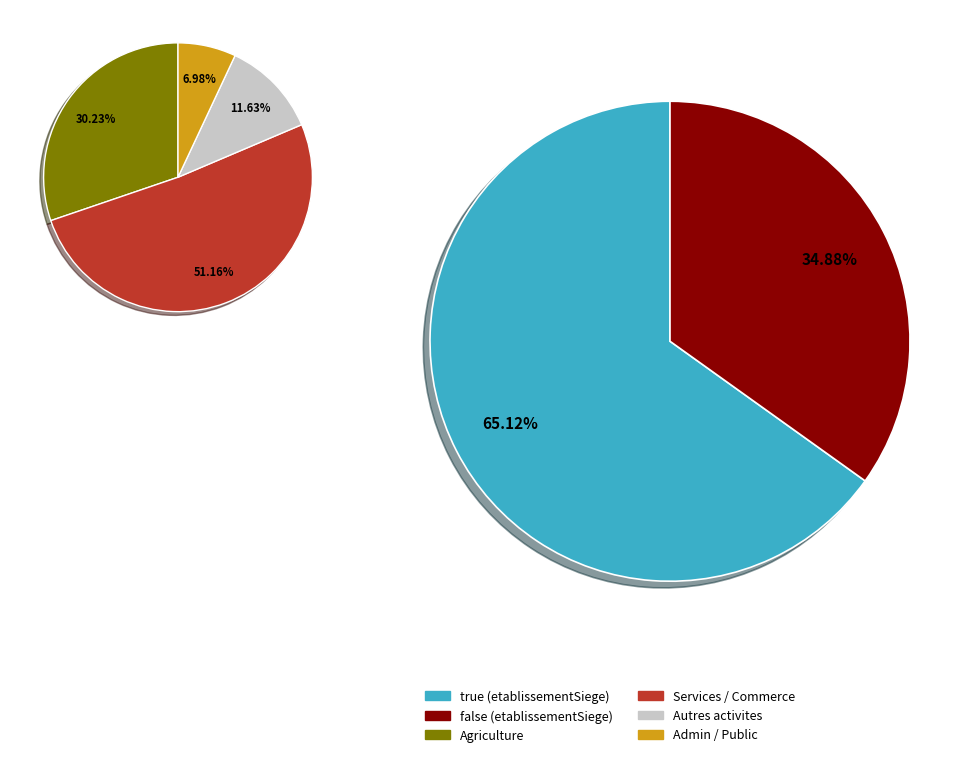

To the nearest percent, what portion does false represent?

35%